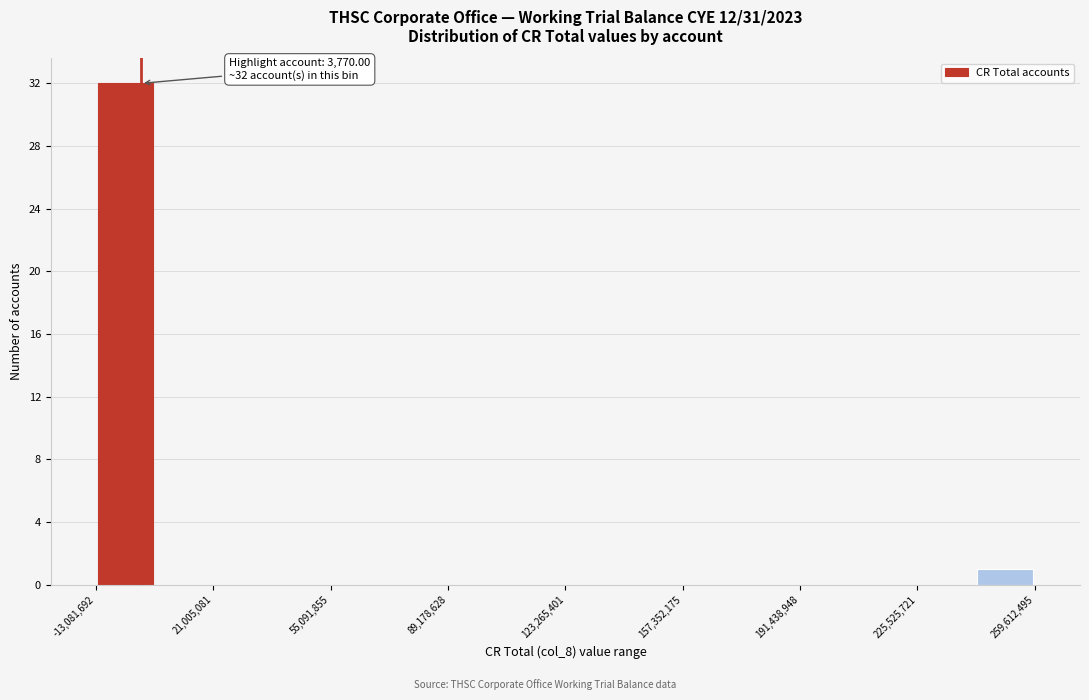

Read against the x-axis, roughly where is the centre of the tallest bar?

-5000000